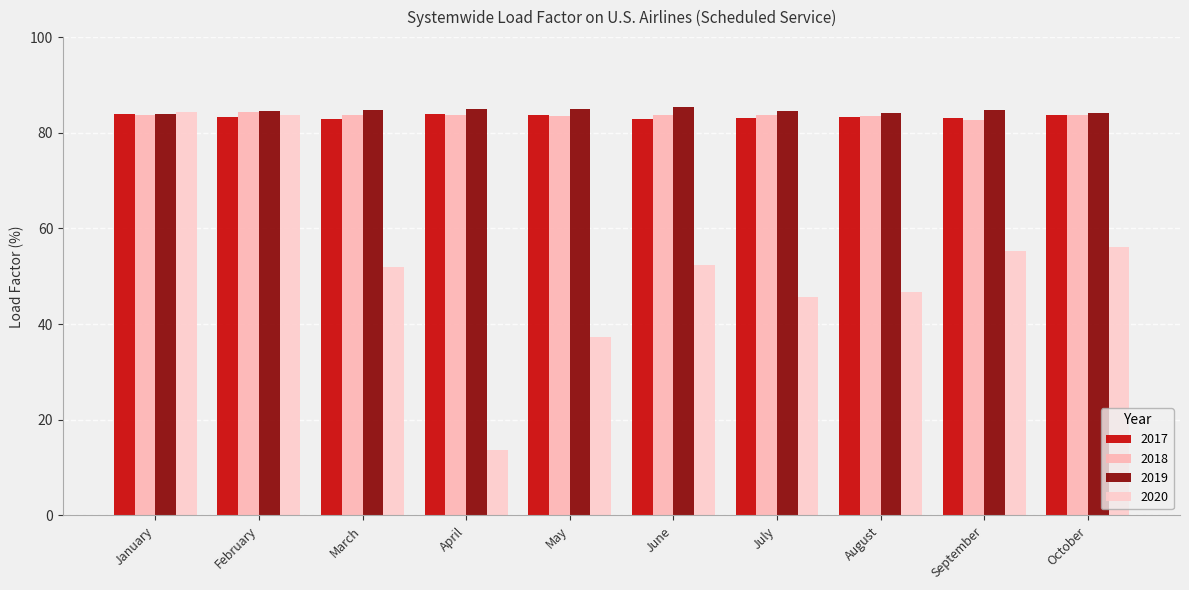

What is the maximum value shown in the chart?

85.4